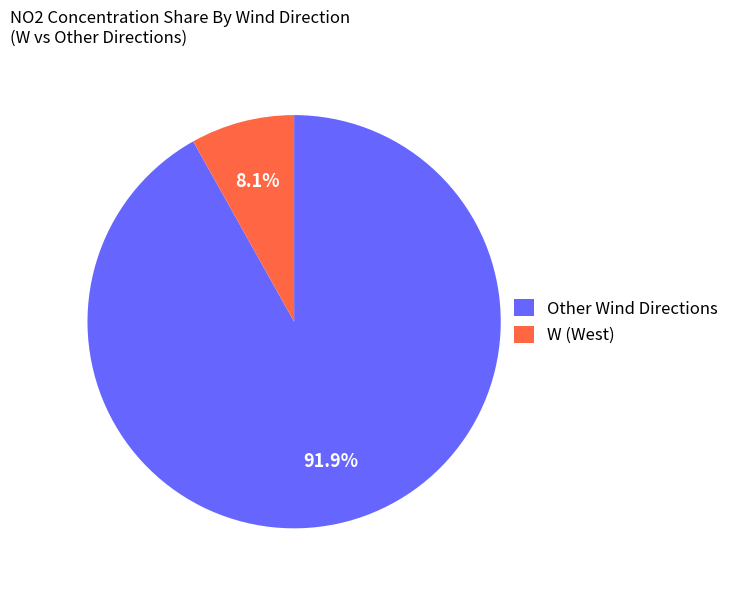

What is the smallest slice in the pie chart?

W (West)